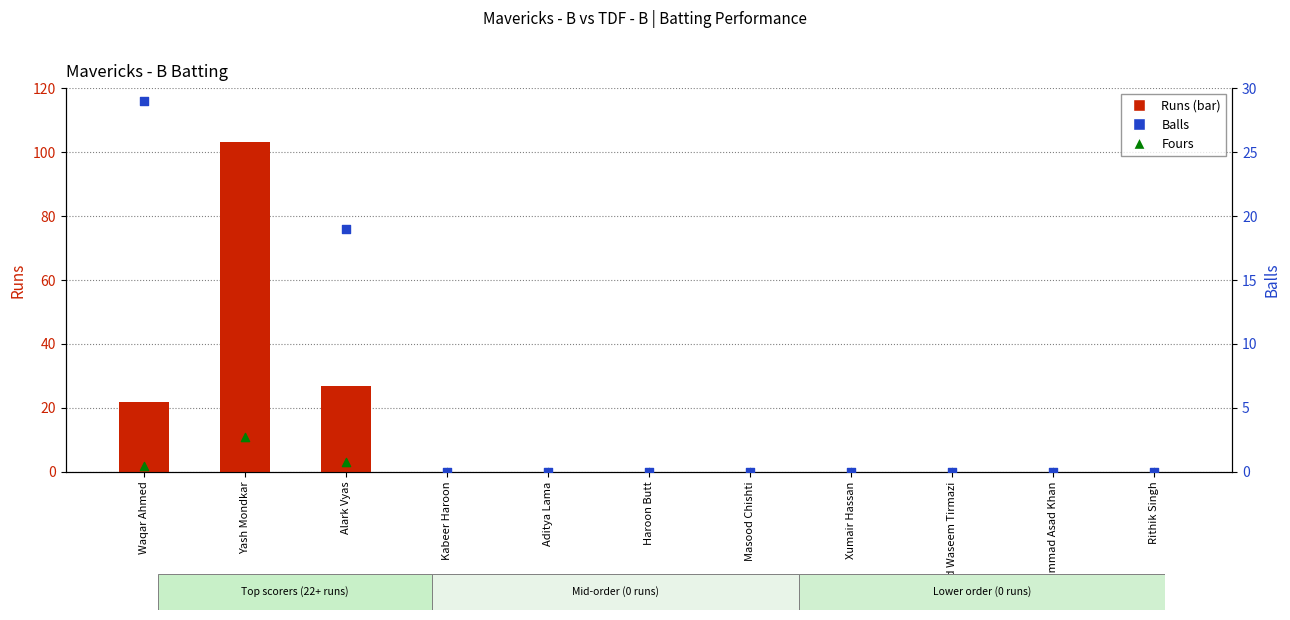

Which series contains the highest Y value?

Runs